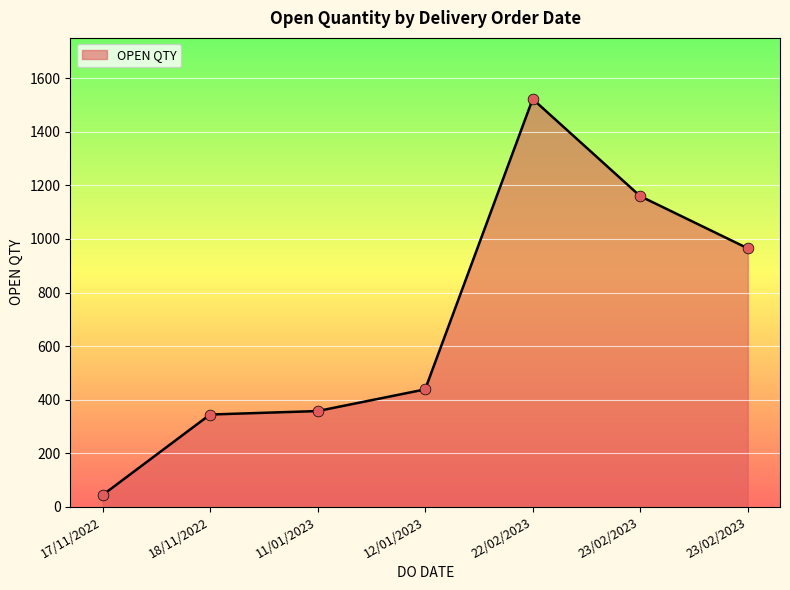

What is the ratio of the value at 11/01/2023 to the value at 18/11/2022?

1.0